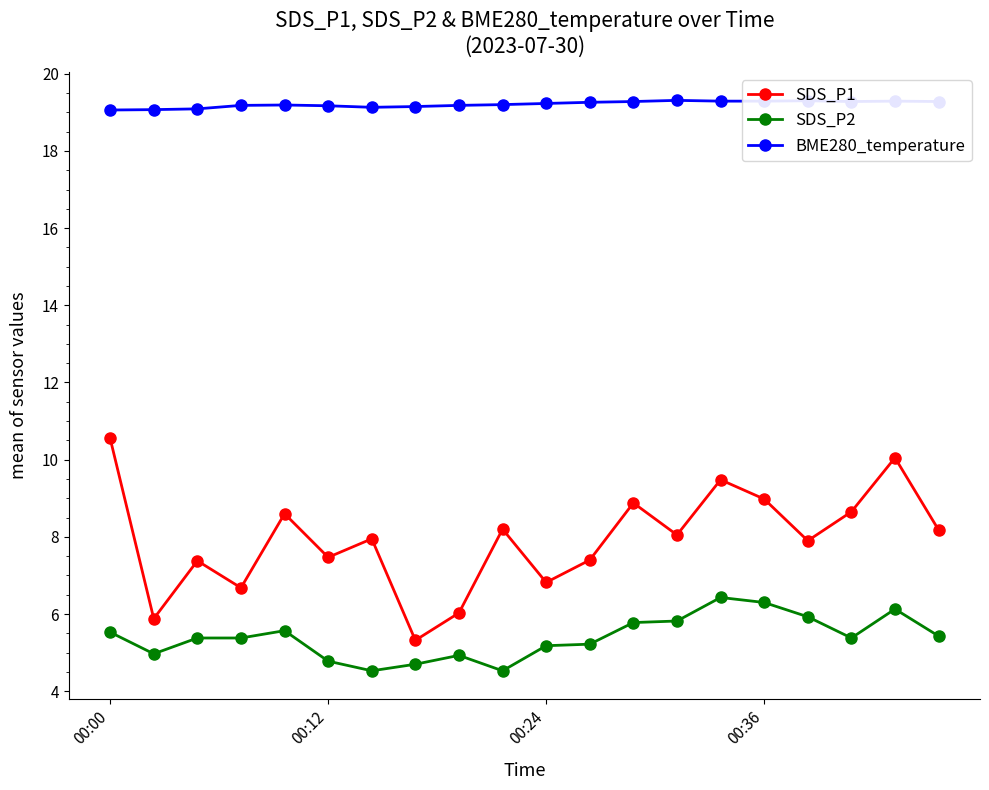

How many interior local valleys does the SDS_P1 series have?

7